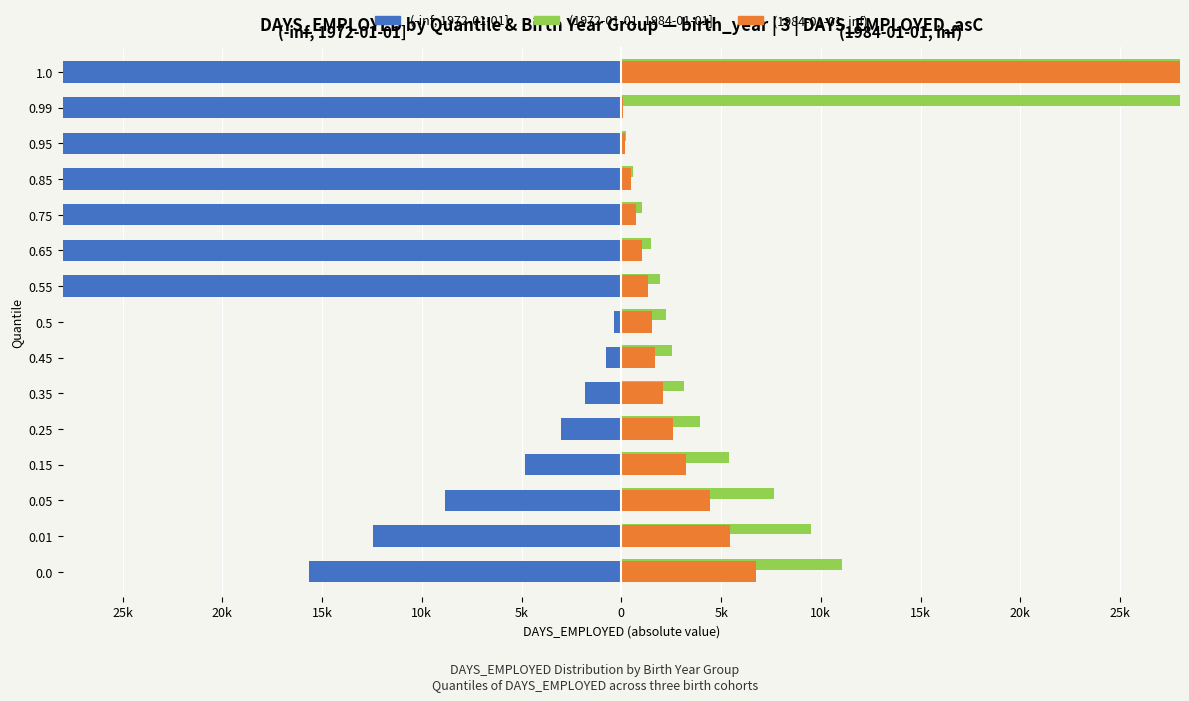

What is the average value of the (1984-01-01, inf) series?

4118